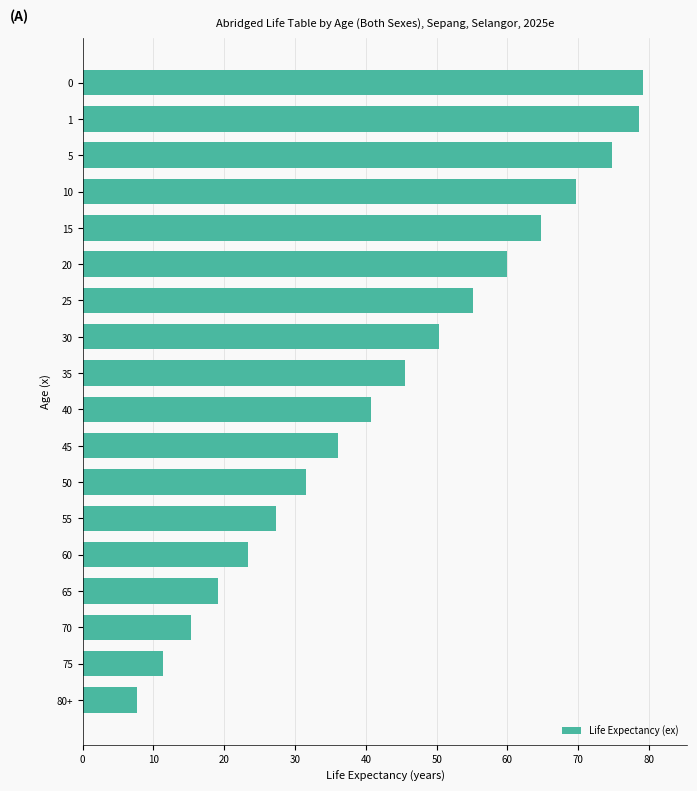

Reading bottom to top, list all the values displayed in this chart.

7.7	11.4	15.3	19.1	23.3	27.3	31.6	36.1	40.8	45.6	50.4	55.2	59.9	64.8	69.7	74.7	78.6	79.1